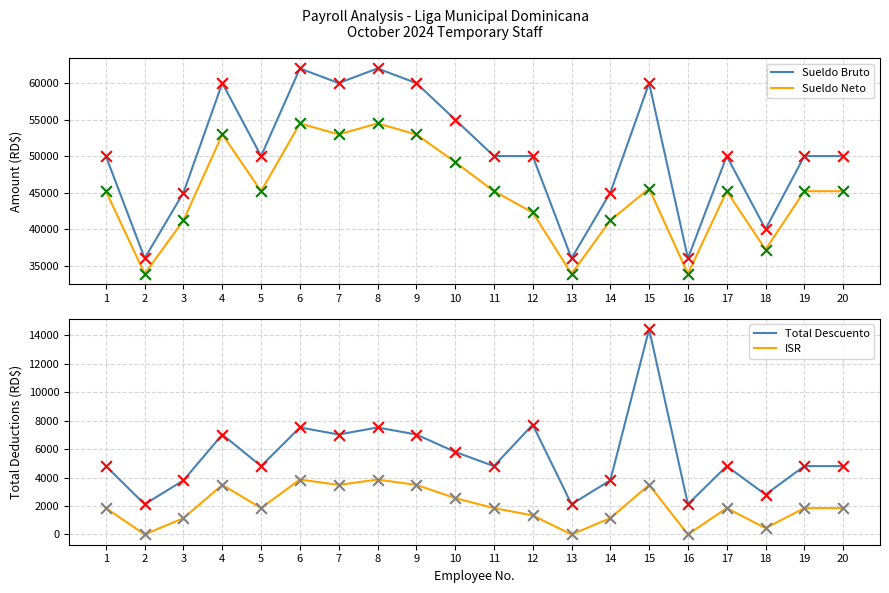

Which series has the largest total across all categories?

Sueldo Bruto